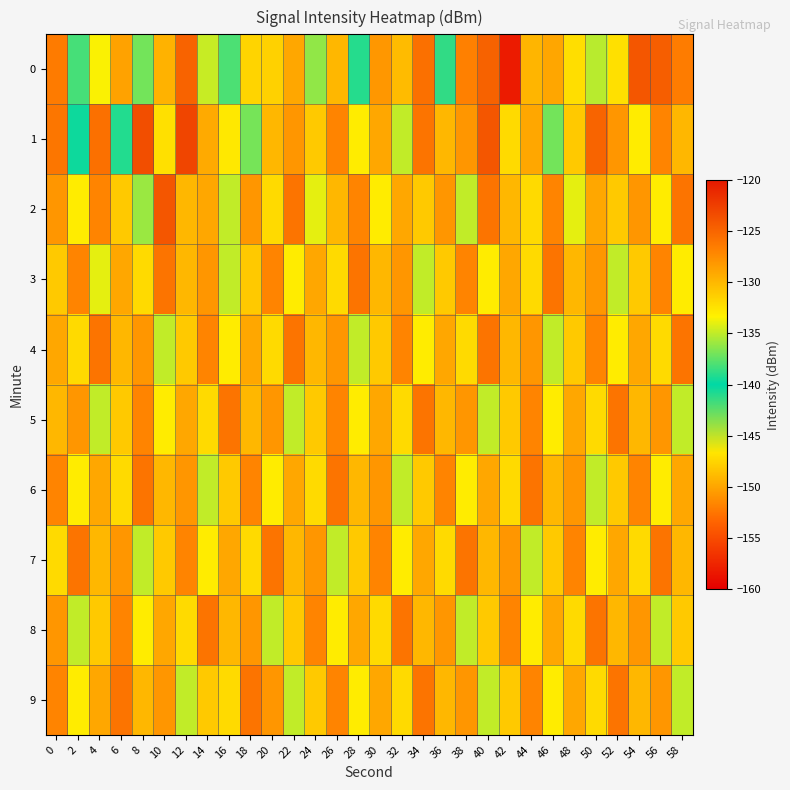

Which series has the largest total across all categories?

4